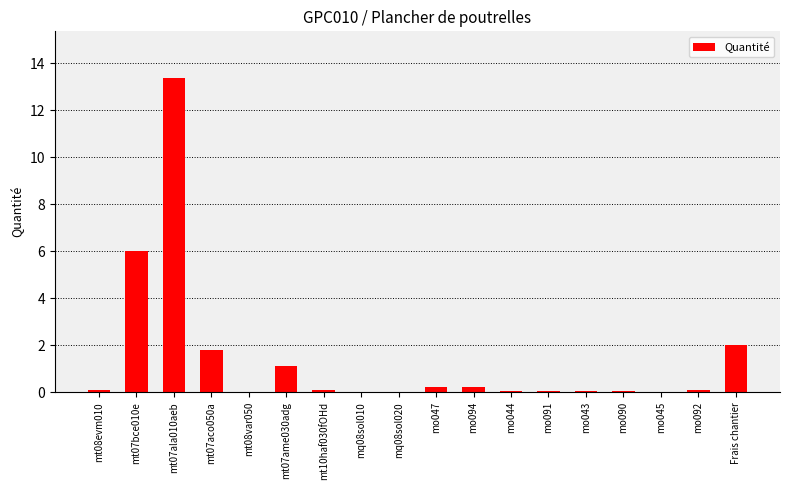

At which label is the value closest to 6?

mt07bce010e